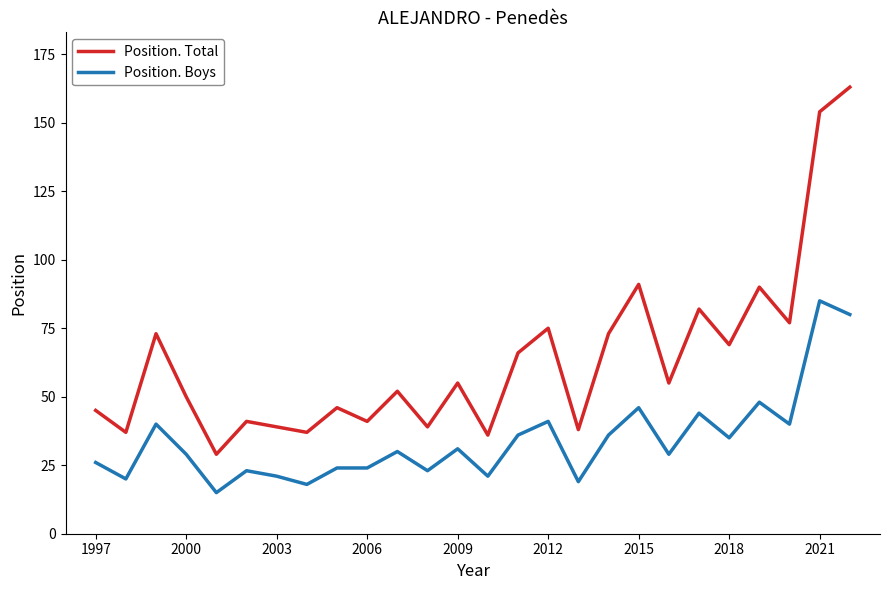

What is the smallest value displayed?

15